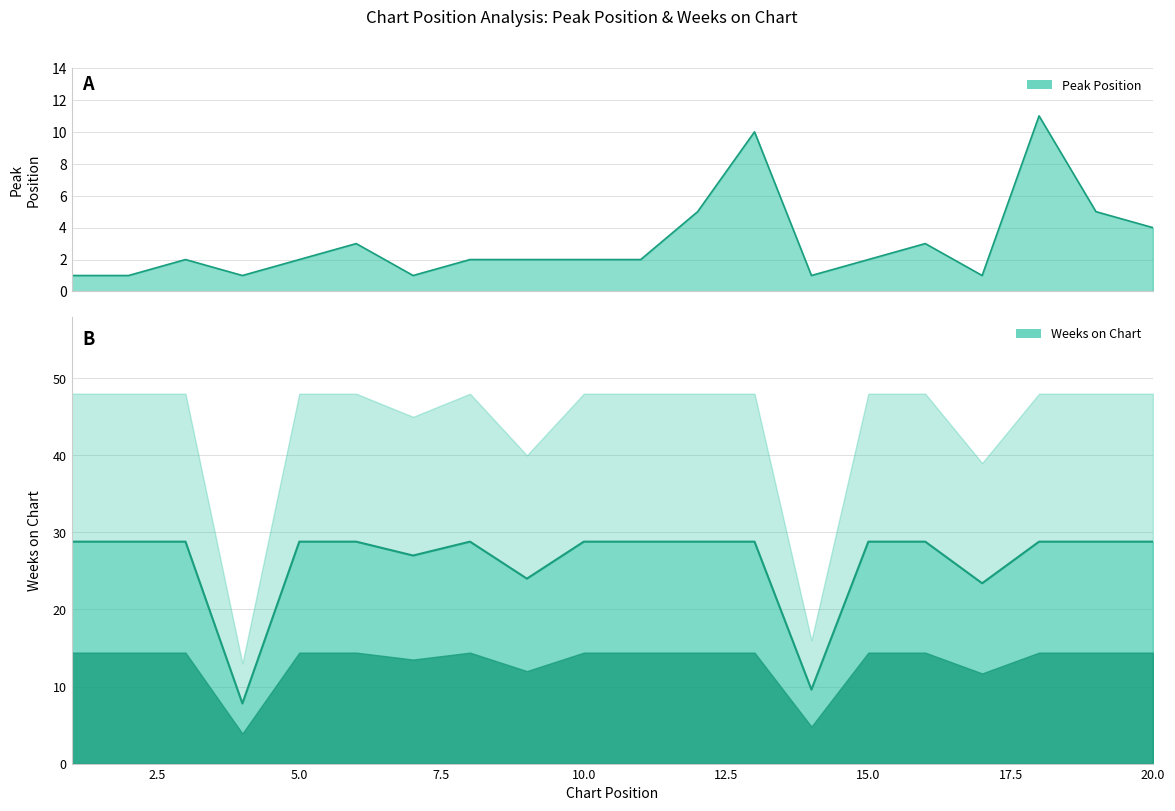

Reading left to right, transcribe all the data shown in this chart.

Peak Position: 1=1.0	2=1.0	3=2.0	4=1.0	5=2.0	6=3.0	7=1.0	8=2.0	9=2.0	10=2.0	11=2.0	12=5.0	13=10.0	14=1.0	15=2.0	16=3.0	17=1.0	18=11.0	19=5.0	20=4.0
Weeks on Chart: 1=28.8	2=28.8	3=28.8	4=7.8	5=28.8	6=28.8	7=27.0	8=28.8	9=24.0	10=28.8	11=28.8	12=28.8	13=28.8	14=9.6	15=28.8	16=28.8	17=23.4	18=28.8	19=28.8	20=28.8